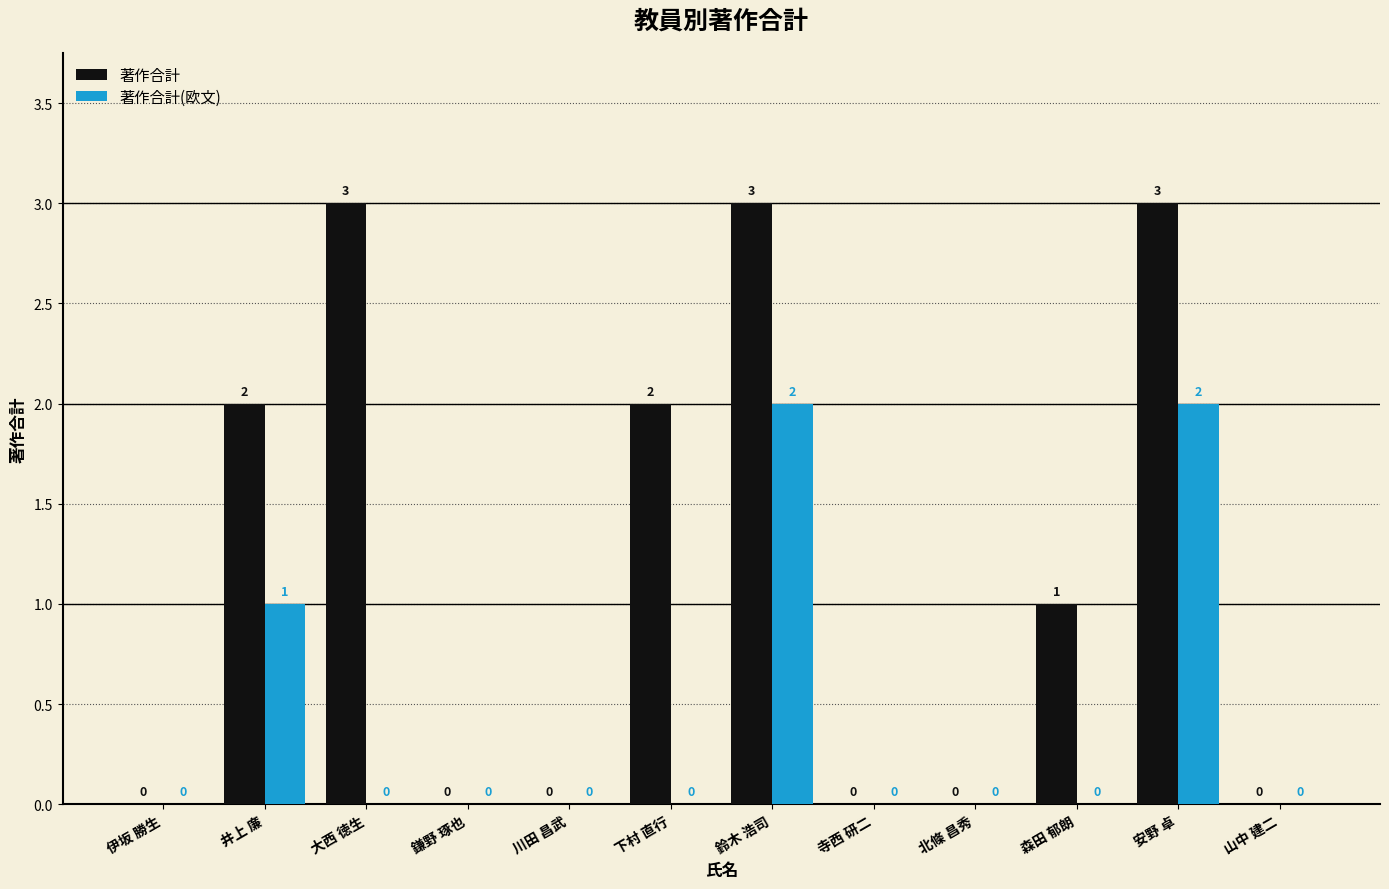

The 著作合計 series shows 3 at 井上 廉. True or false?

False